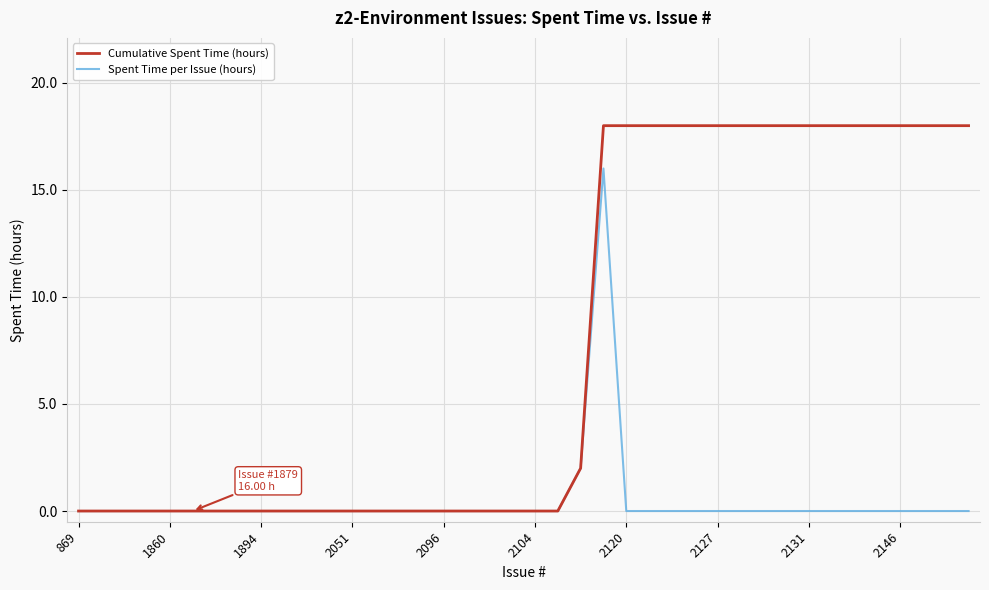

Rank the series by their average value, from lowest to highest.

Spent Time per Issue (hours), Cumulative Spent Time (hours)